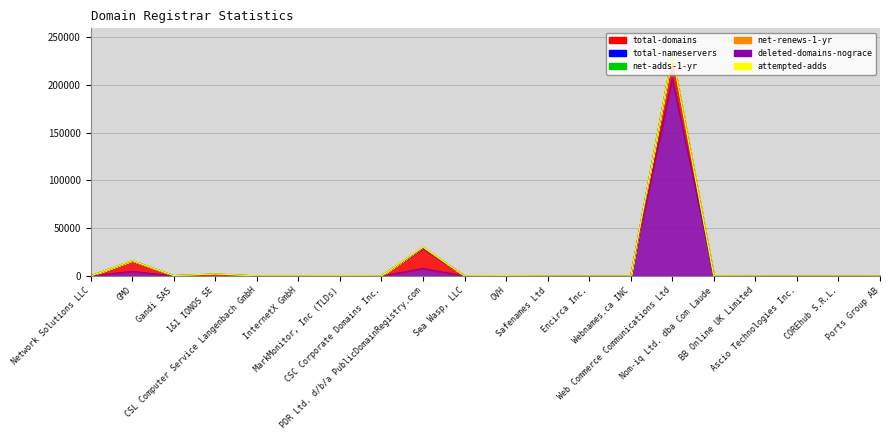

Which category has the lowest value in the deleted-domains-nograce series?

Network Solutions LLC